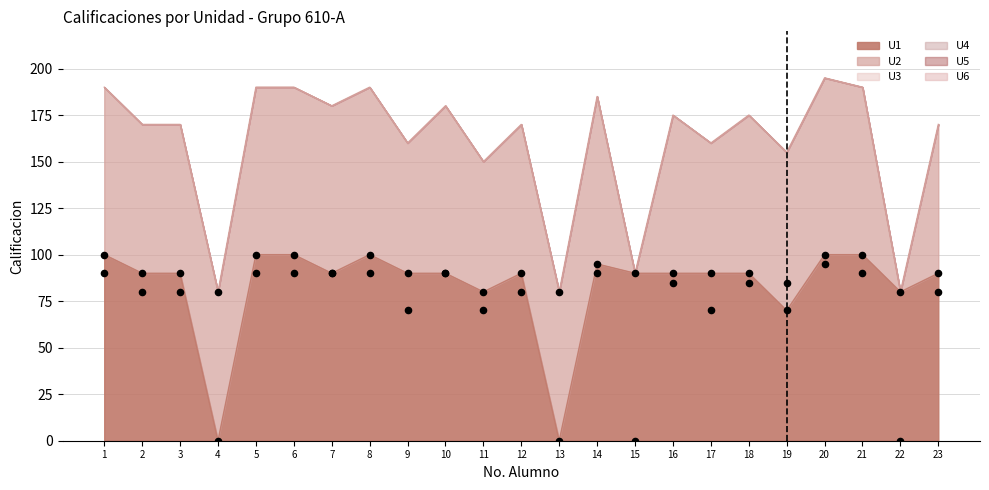

At how many categories does at least one series exceed 32?

23